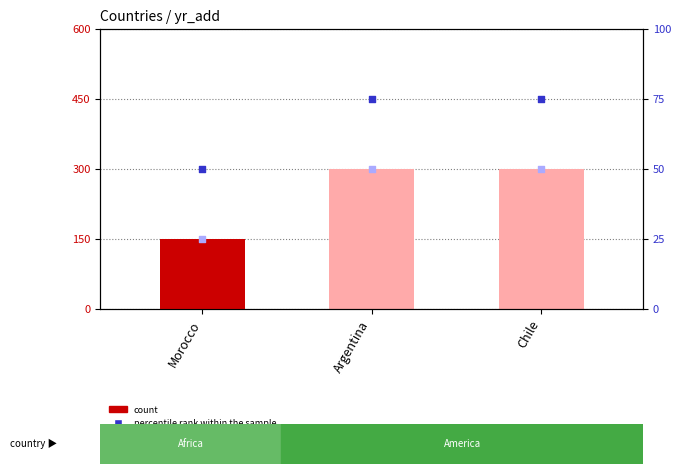

Which series reaches the minimum Y coordinate?

rank, Detection Call = ABSENT